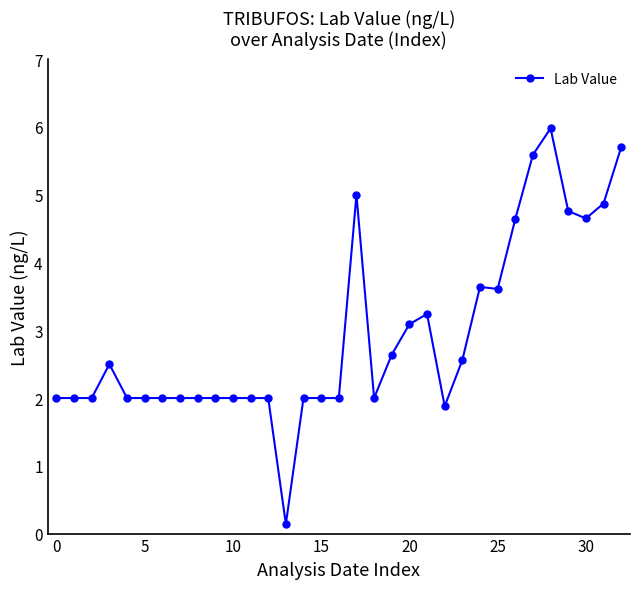

Does the chart have visible grid lines?

No